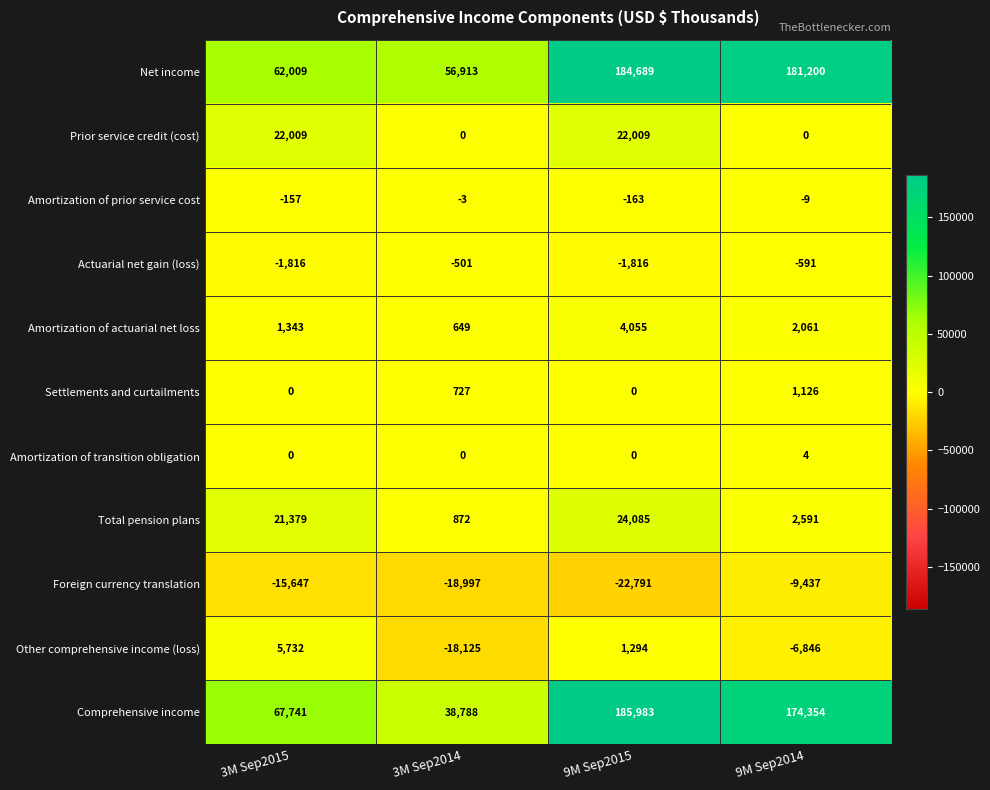

Which series has the largest total across all categories?

Net income